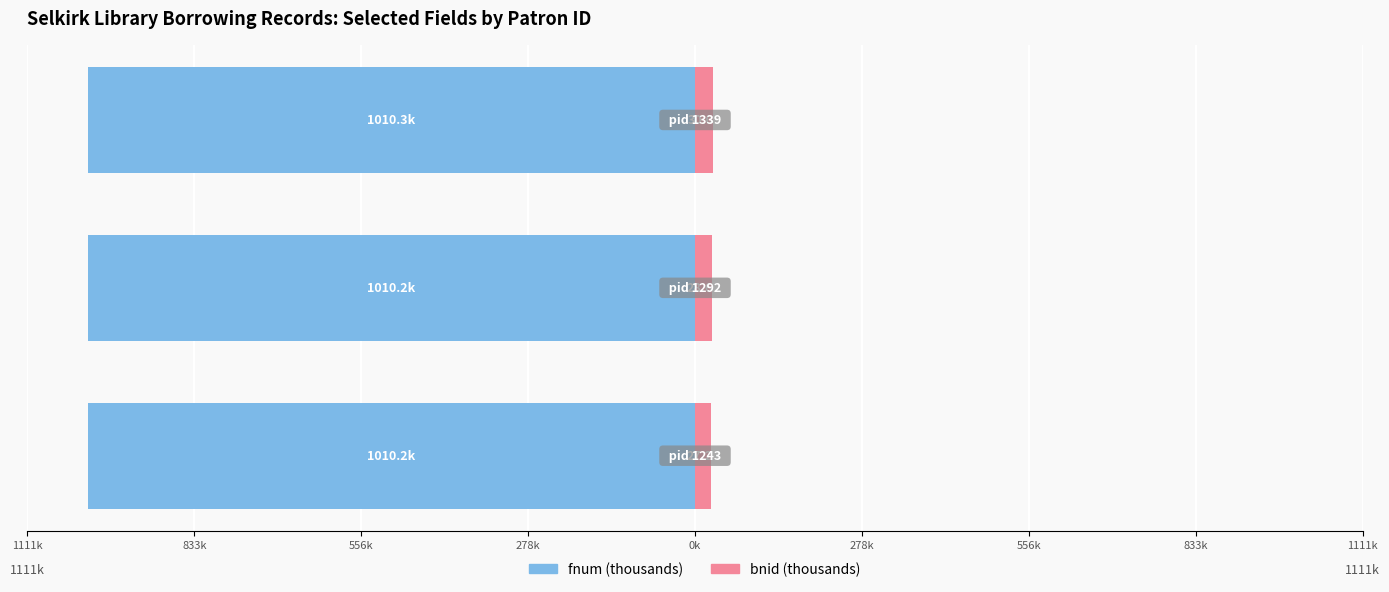

Are the bars horizontal?

Yes